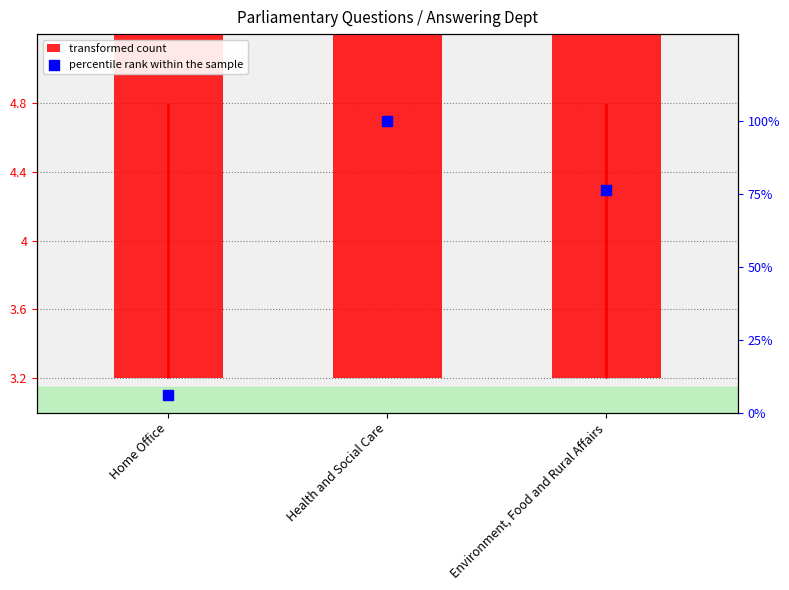

At how many categories does at least one series exceed 52?

2